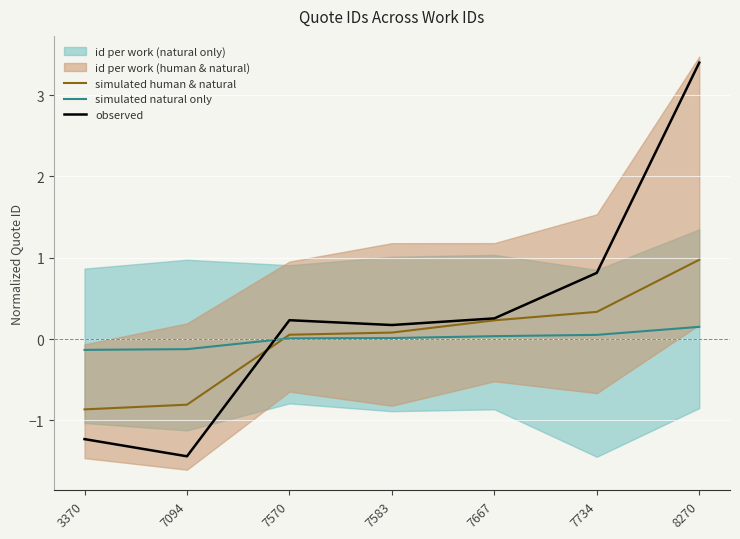

True or false: observed and simulated human & natural cross at least once.

True